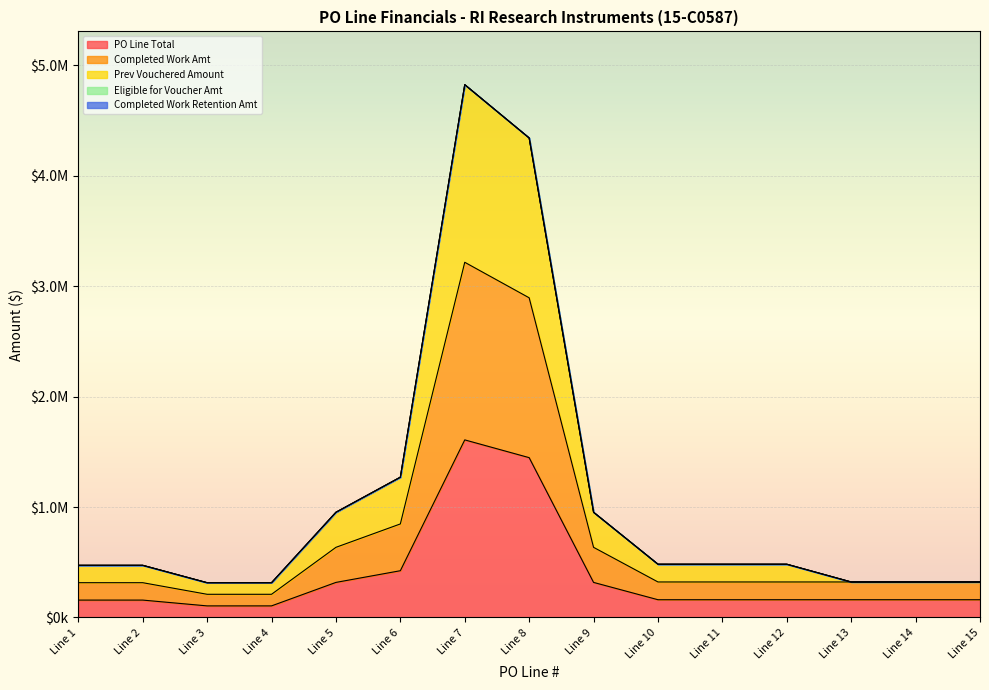

Reading left to right, extract all data points from this chart.

PO Line Total: Line 1=157470	Line 2=157470	Line 3=104980	Line 4=104980	Line 5=317520	Line 6=423360	Line 7=1607500	Line 8=1446750	Line 9=317520	Line 10=160750	Line 11=160750	Line 12=160750	Line 13=160750	Line 14=160750	Line 15=160750
Completed Work Amt: Line 1=314940	Line 2=314940	Line 3=209960	Line 4=209960	Line 5=635040	Line 6=846720	Line 7=3215000	Line 8=2893500	Line 9=635040	Line 10=321500	Line 11=321500	Line 12=321500	Line 13=321500	Line 14=321500	Line 15=321500
Prev Vouchered Amount: Line 1=472410	Line 2=472410	Line 3=314940	Line 4=314940	Line 5=952560	Line 6=1270080	Line 7=4822500	Line 8=4340250	Line 9=952560	Line 10=482250	Line 11=482250	Line 12=482250	Line 13=321500	Line 14=321500	Line 15=321500